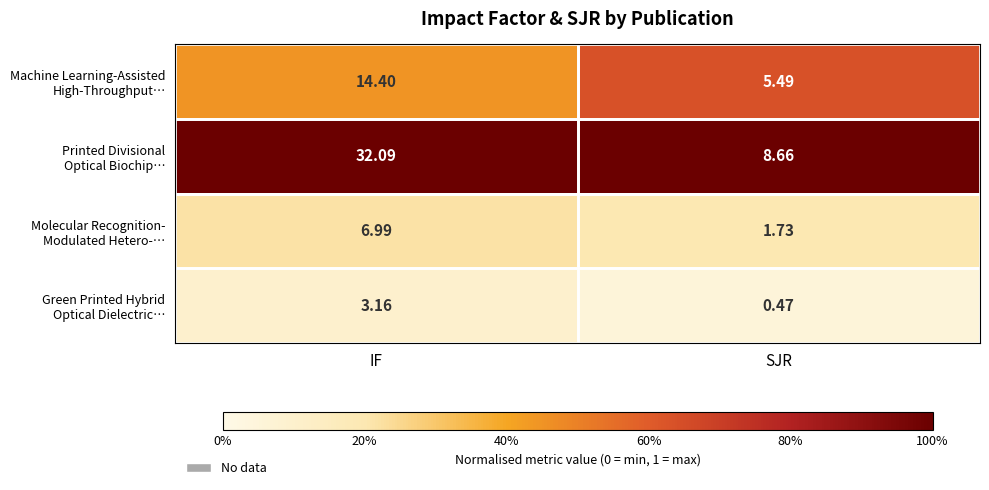

At which category is the sum across all series the highest?

IF